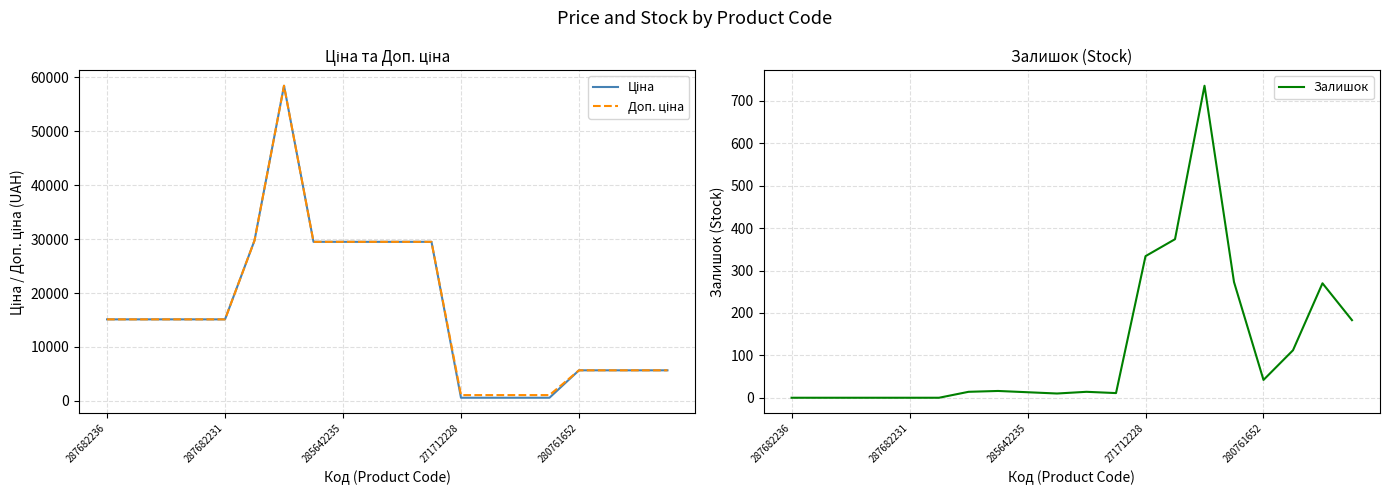

How many positive values does the Залишок series have?

14